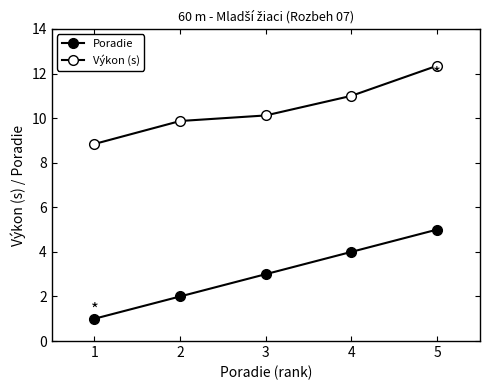

How many lines are shown in the chart?

2